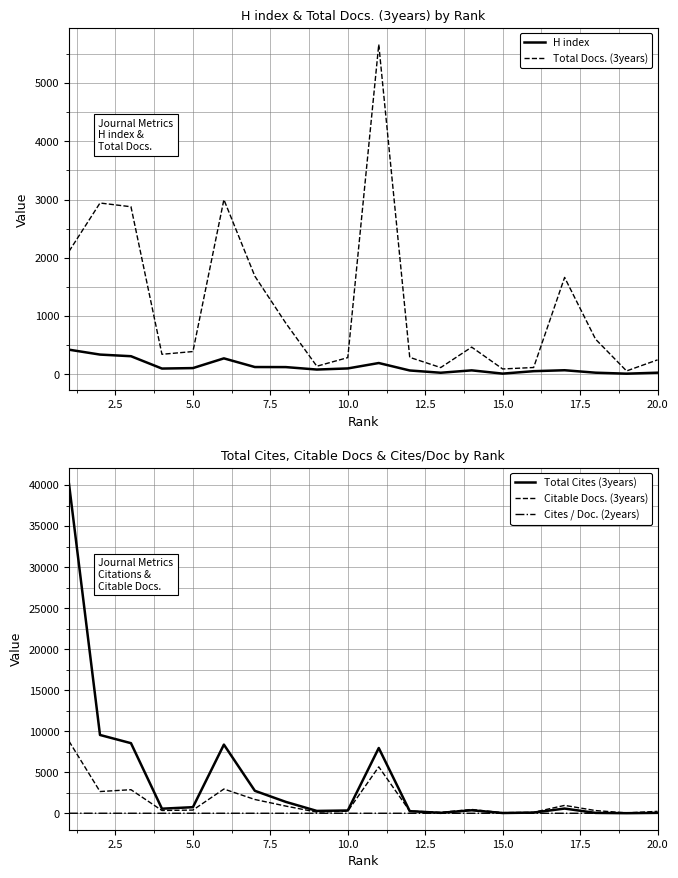

What are all the series names shown in the legend?

H index, Total Docs. (3years), Total Cites (3years), Citable Docs. (3years), Cites / Doc. (2years)